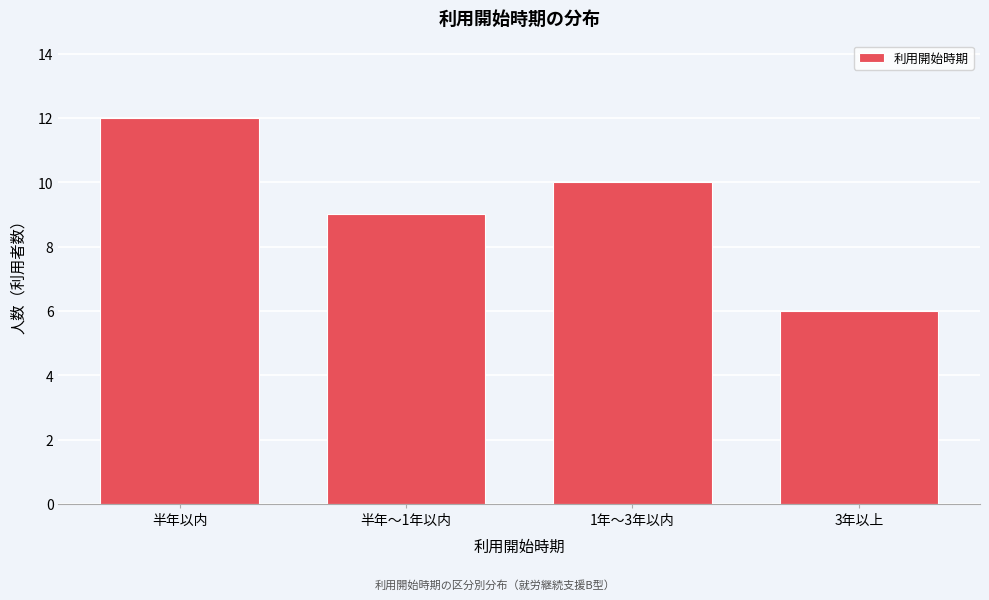

Reading left to right, what are all the values shown in this chart?

12	9	10	6